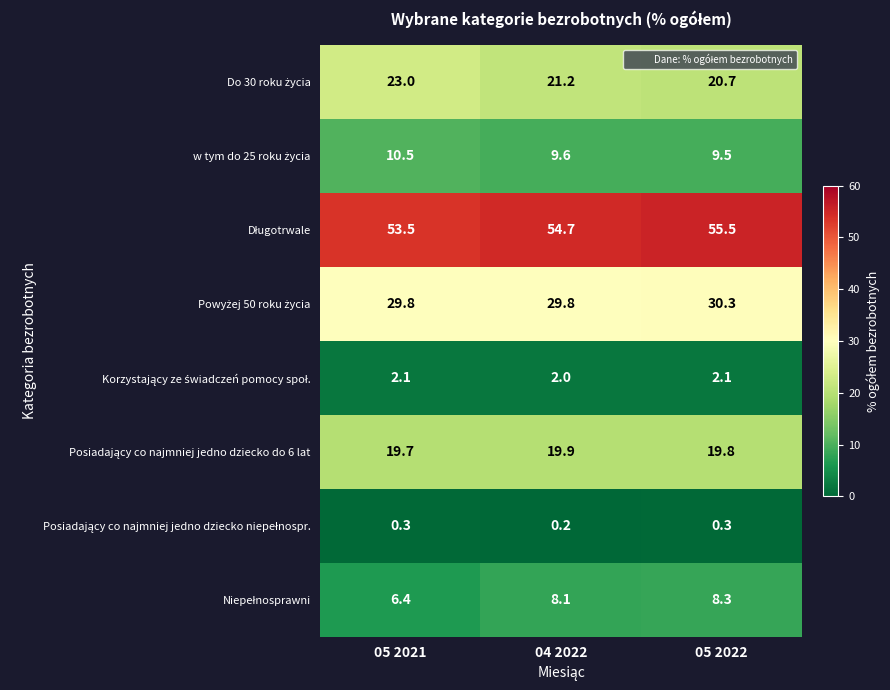

Which category has the lowest value across all series?

04 2022